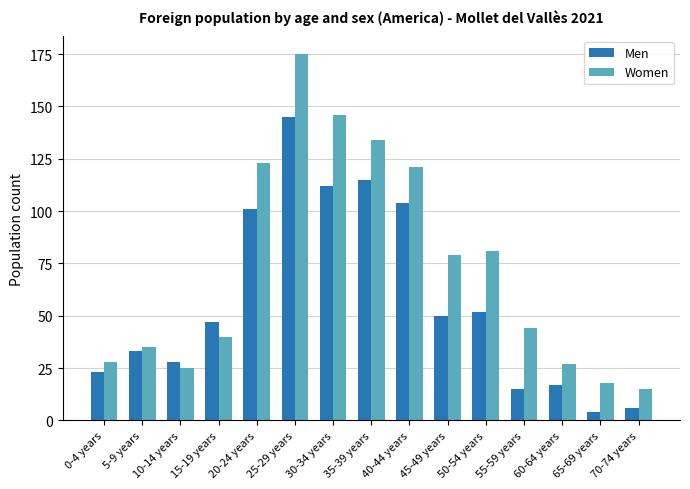

Which series has the largest total across all categories?

Women